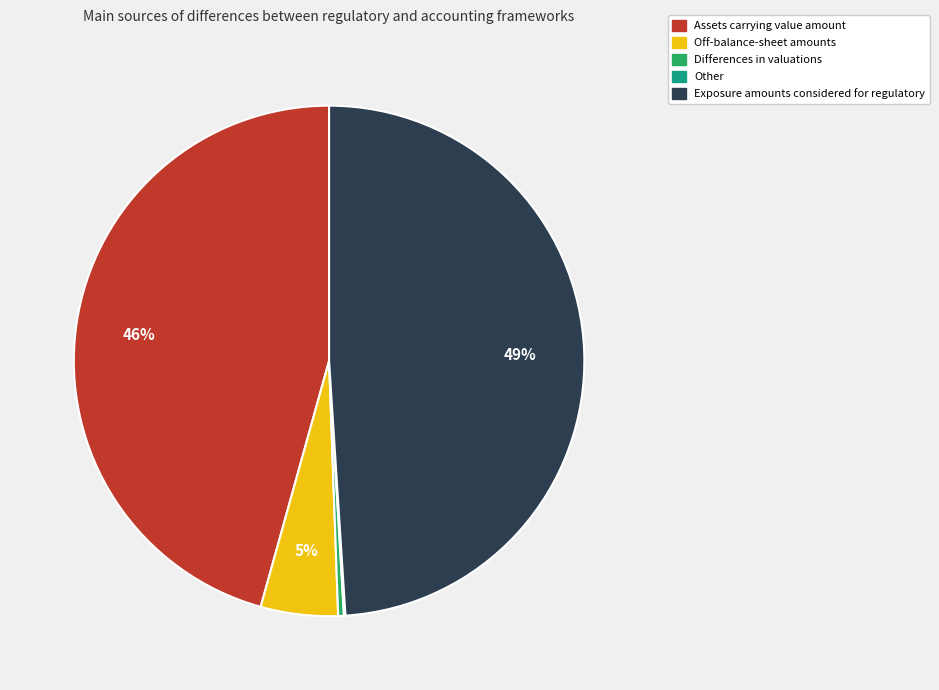

Is there a majority slice in this chart?

No